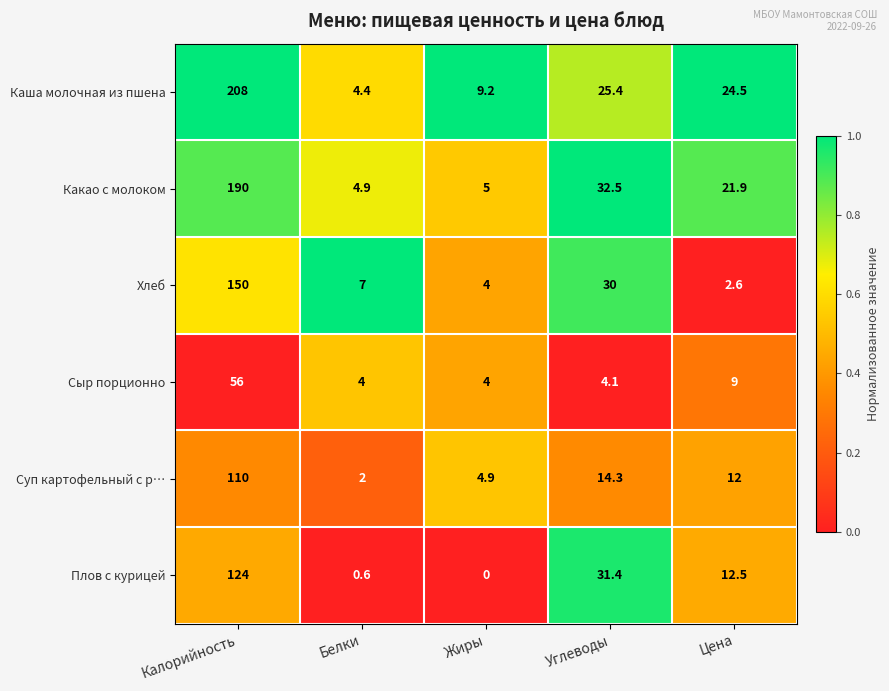

The Суп картофельный с р… series shows 166.8 at Калорийность. True or false?

False